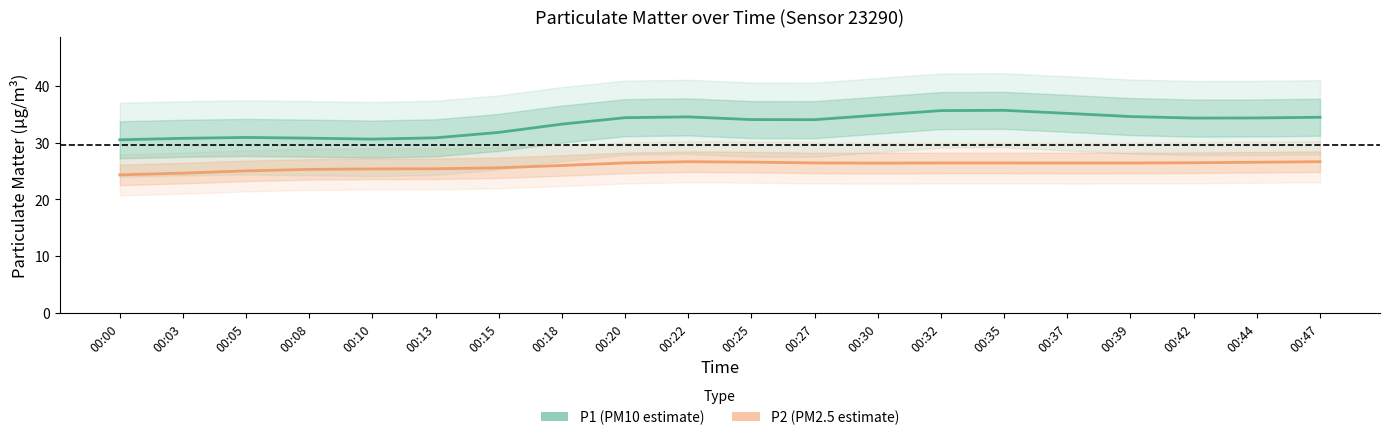

What are all the series names shown in the legend?

P1, P2